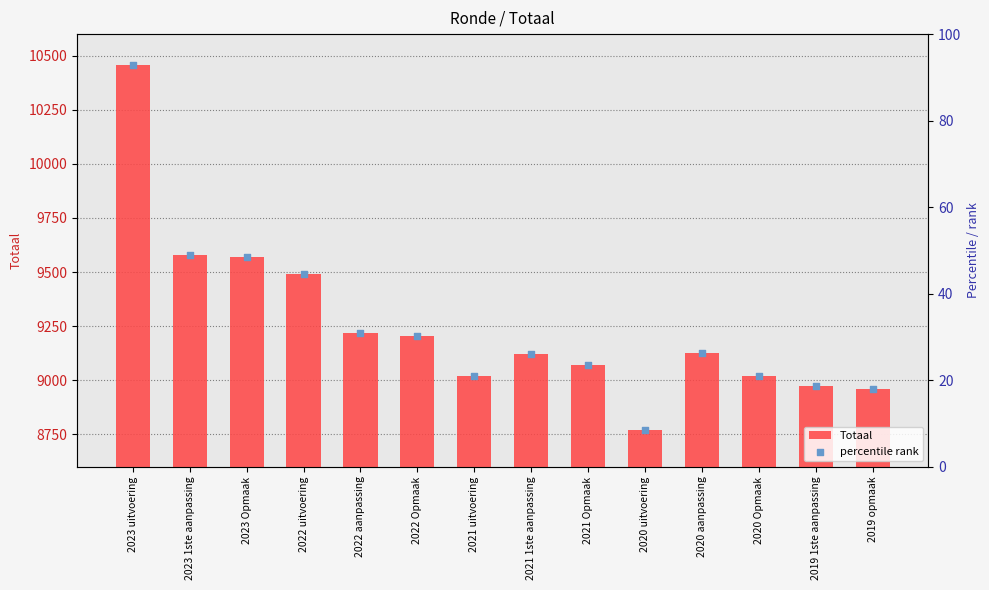

Which series contains the highest Y value?

Totaal